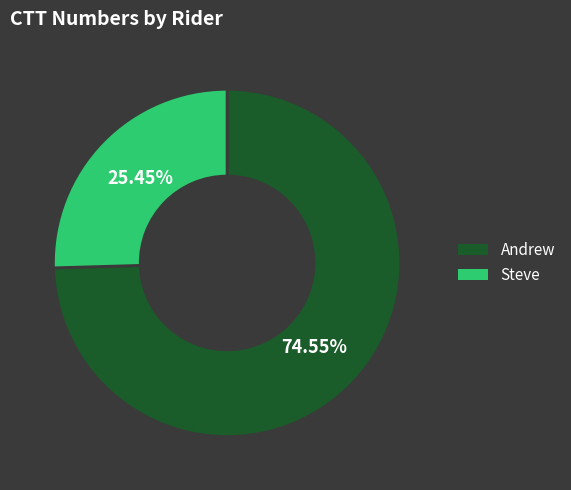

How many slices are in this pie chart?

2